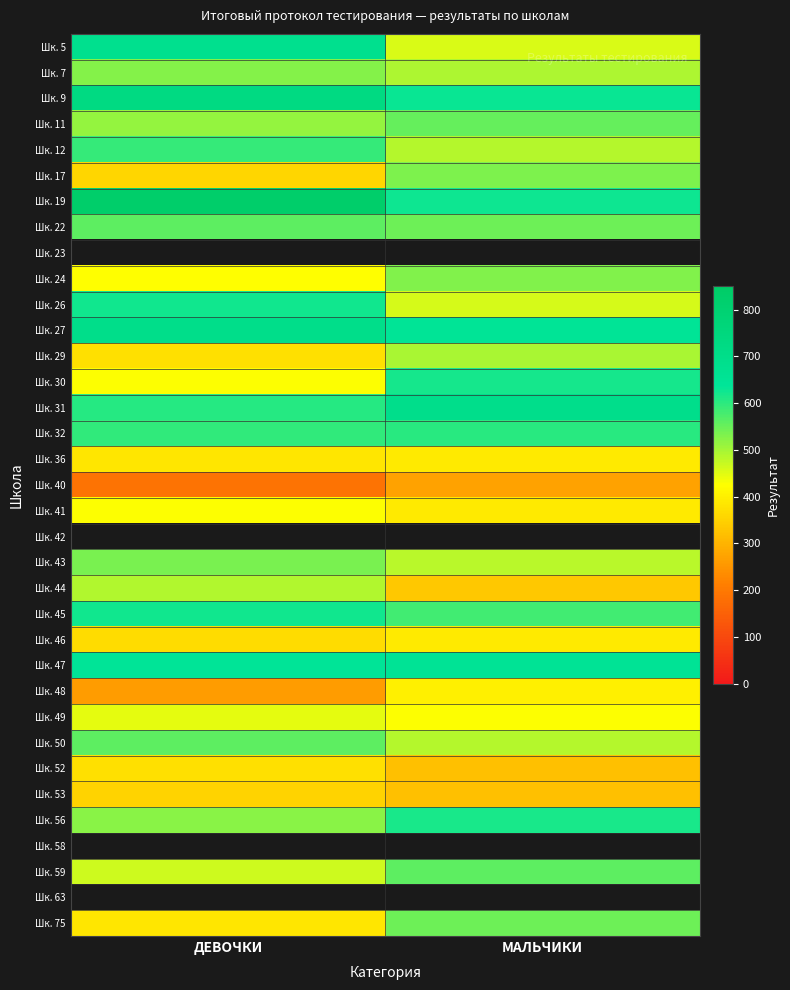

The value of Шк. 46 at МАЛЬЧИКИ is 391.0. True or false?

True